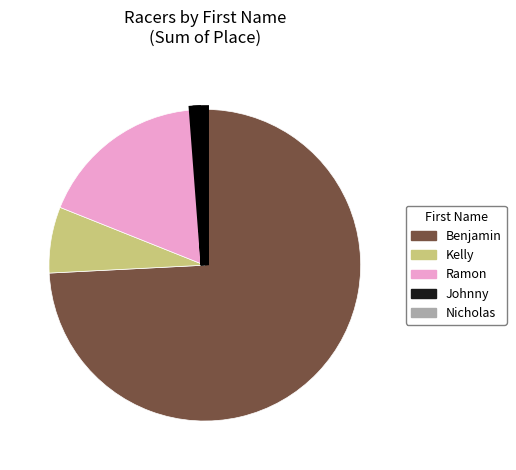

Is there any slice that represents more than half of the pie?

Yes